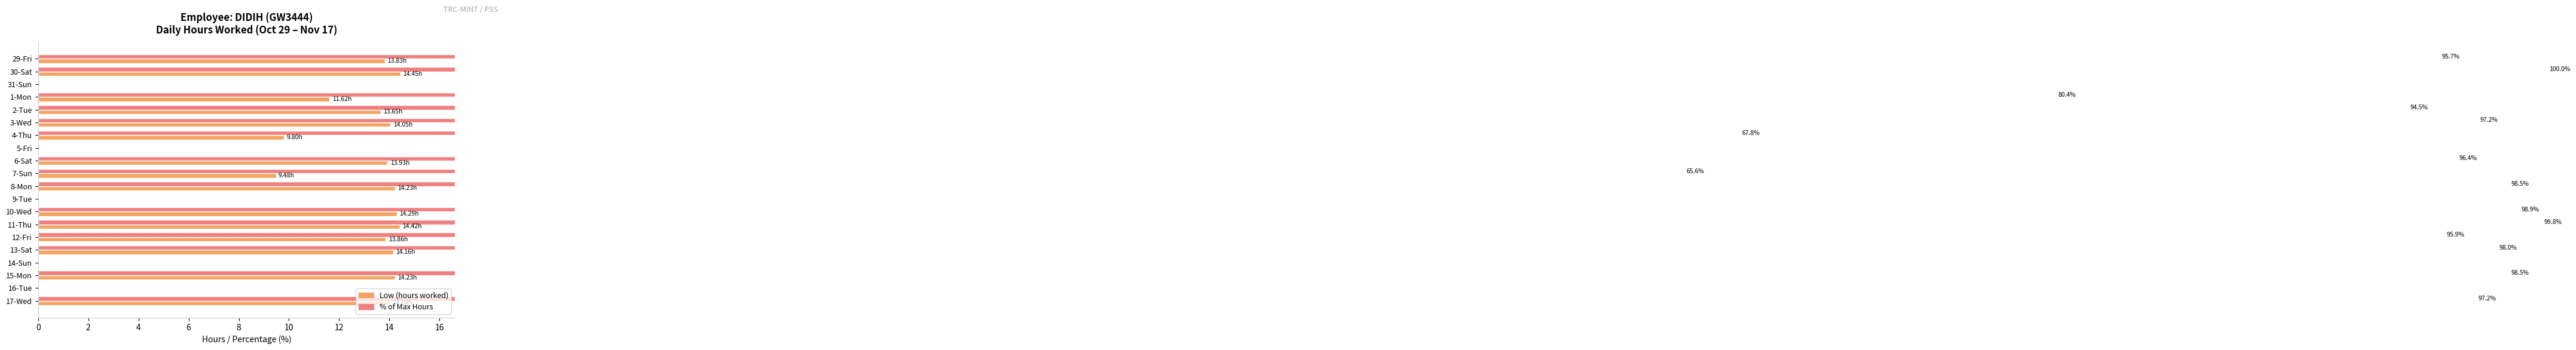

How many data points does each series have?

20